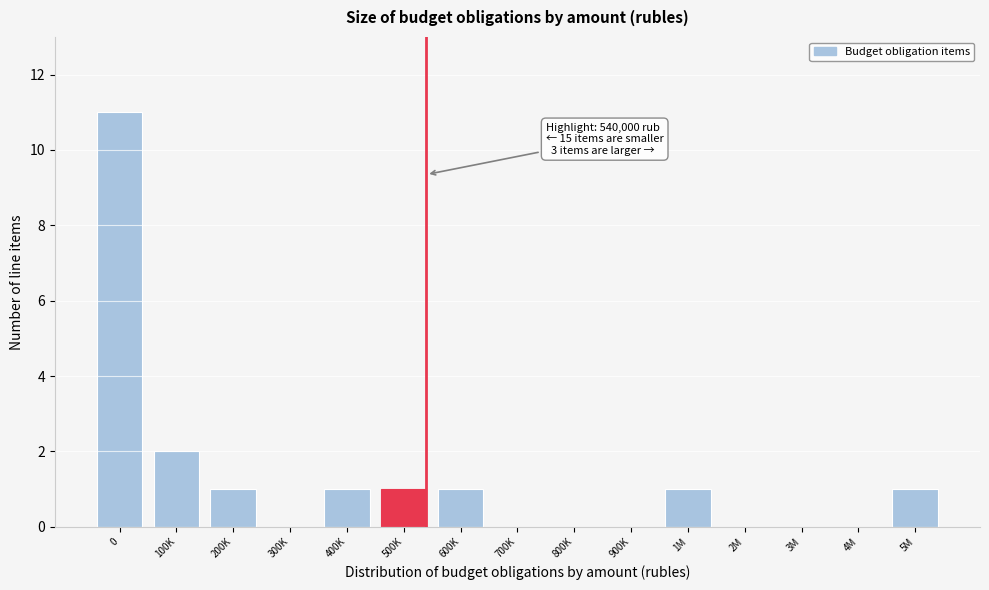

Reading left to right, list all the values displayed in this chart.

0=11	100K=2	200K=1	300K=0	400K=1	500K=1	600K=1	700K=0	800K=0	900K=0	1M=1	2M=0	3M=0	4M=0	5M=1